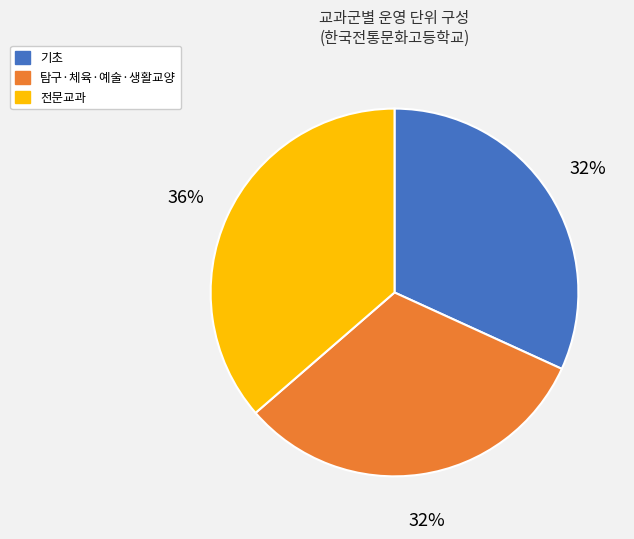

Is there a majority slice in this chart?

No